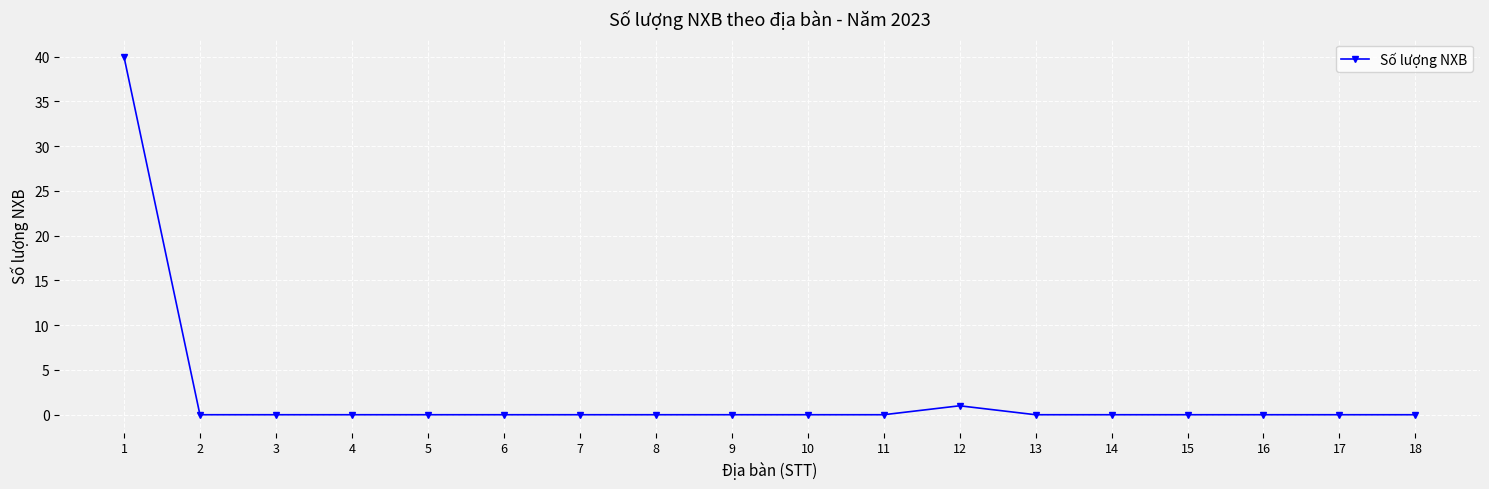

What is the greatest value displayed?

40